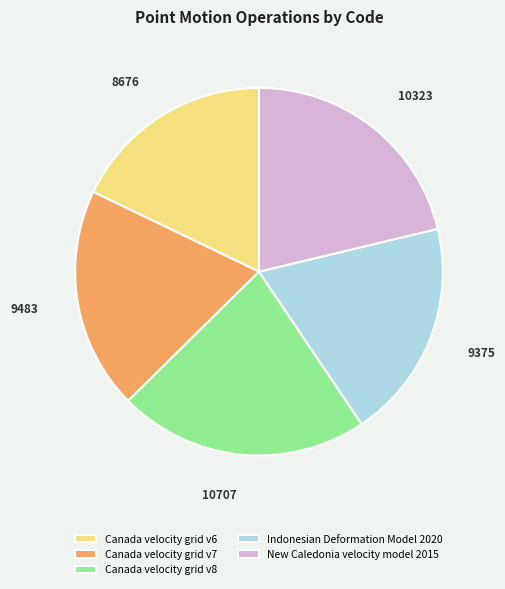

Count the number of slices in the pie.

5